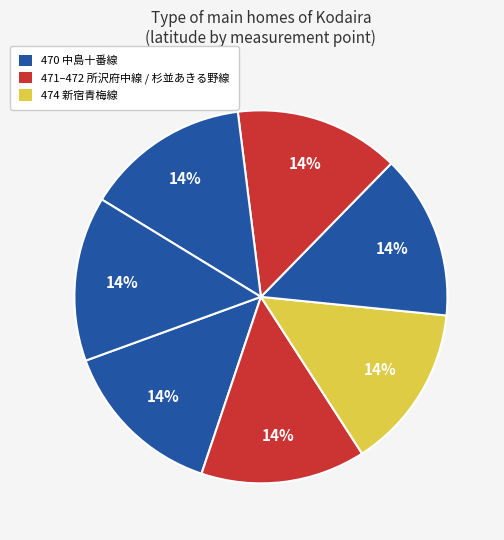

How many slices are in this pie chart?

7